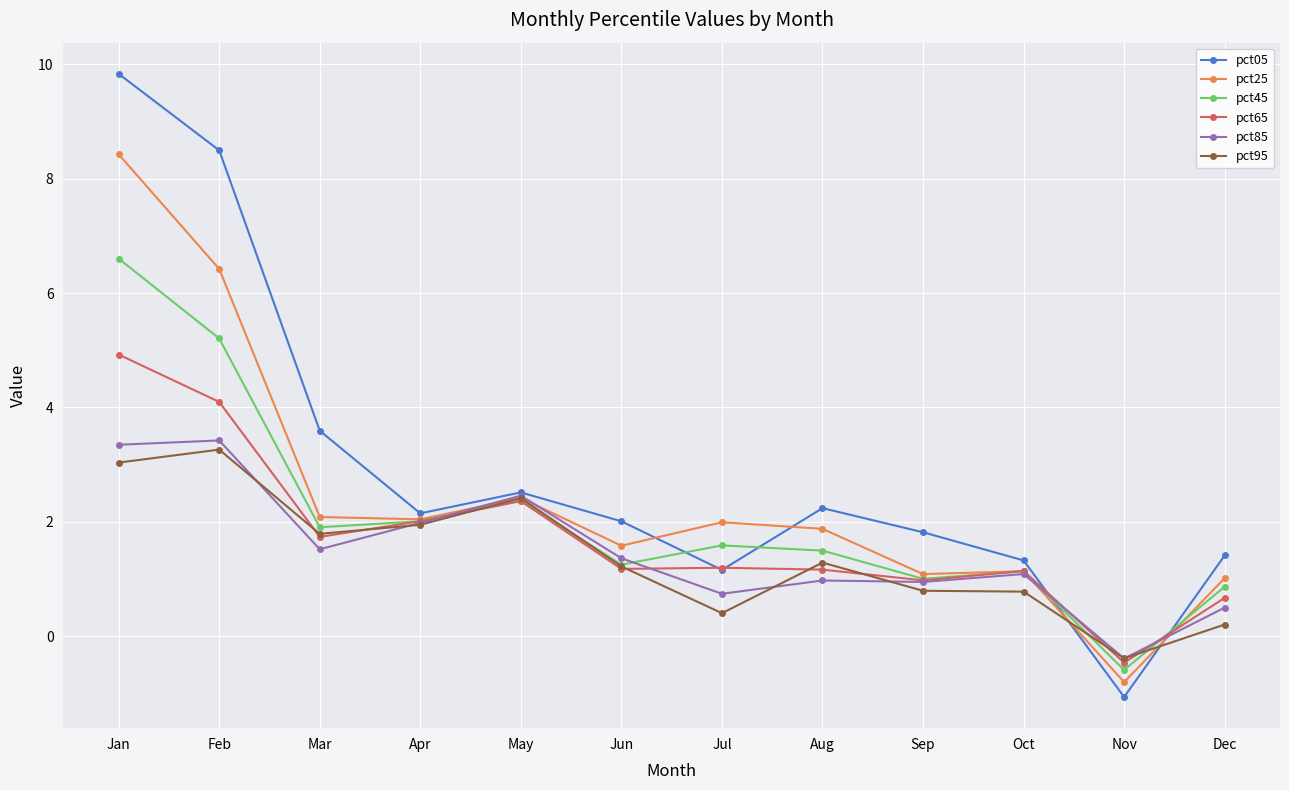

At how many categories does at least one series exceed 7?

2